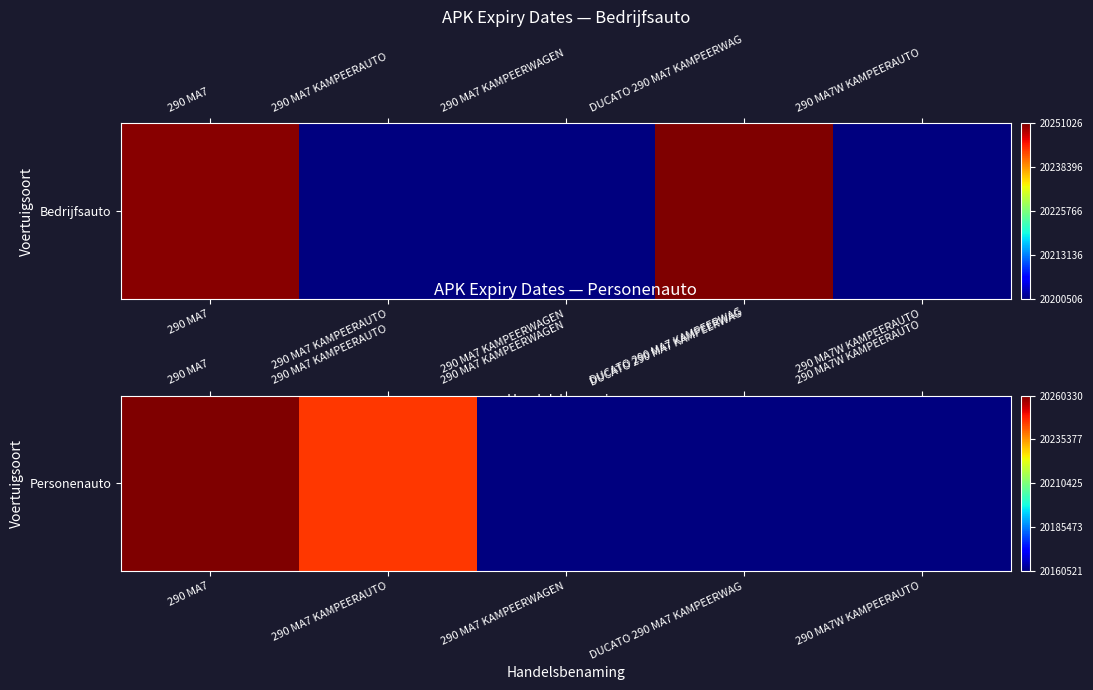

At which category does the chart reach its minimum across all series?

290 MA7 KAMPEERWAGEN